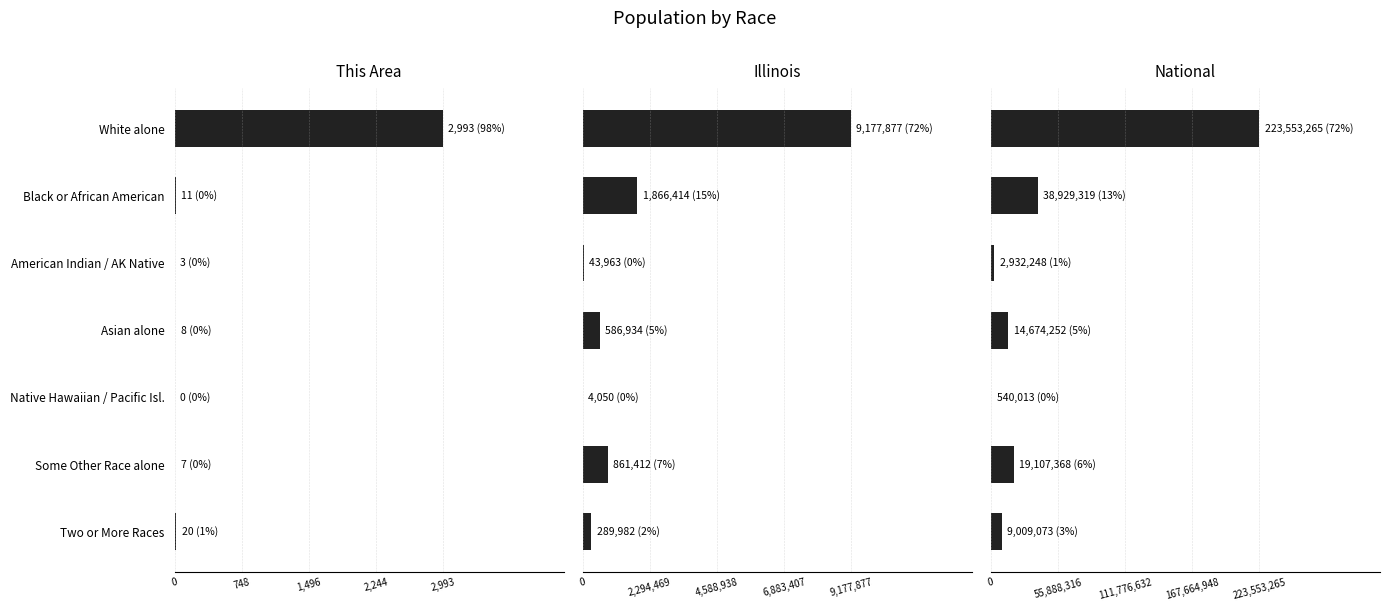

How many values in the National series are below 14674252?

3